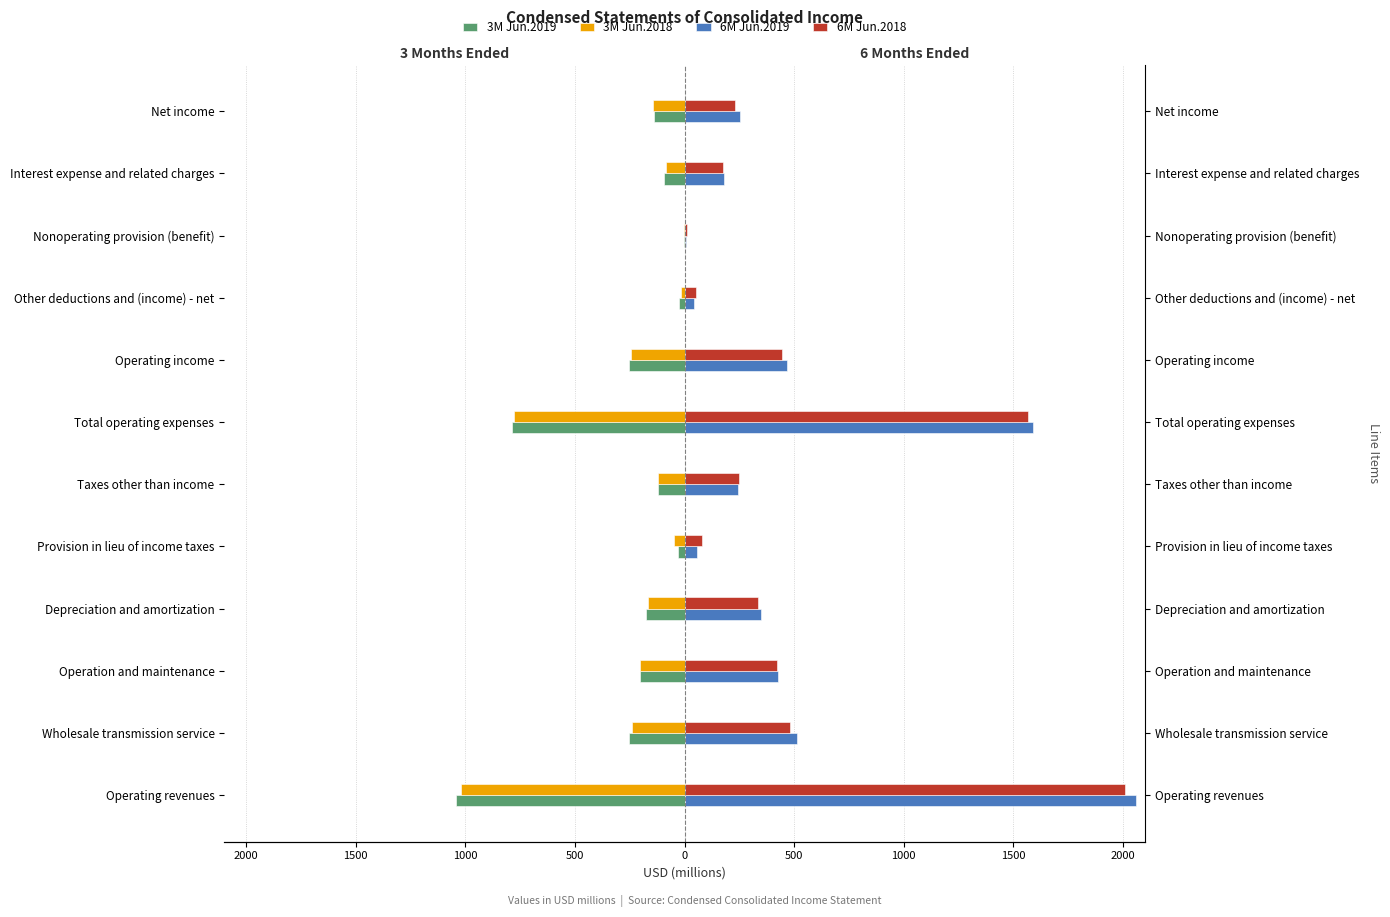

Which series has the widest spread of values?

6M Jun.2019